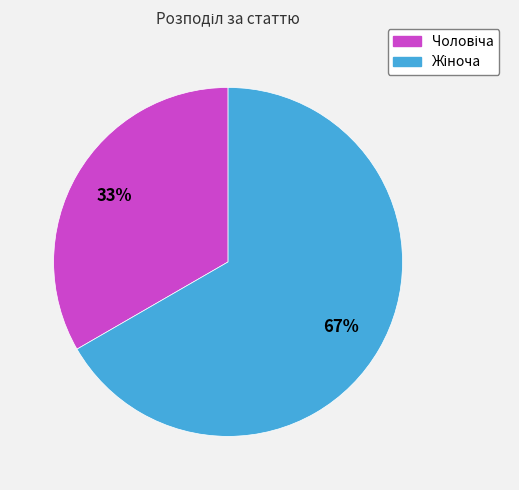

Is there a majority slice in this chart?

Yes